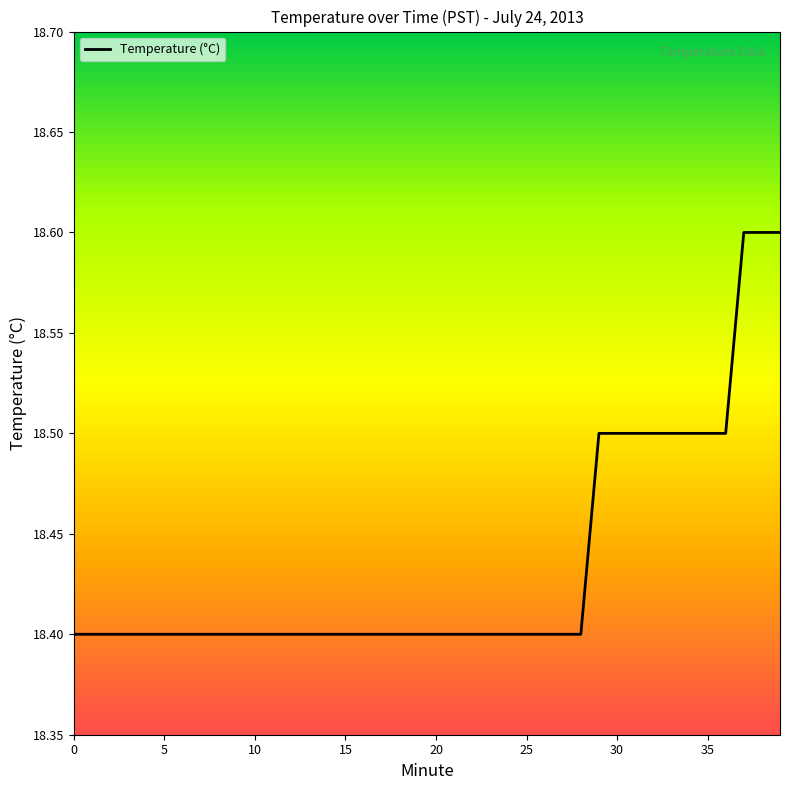

Does the chart display data point markers on the line(s)?

No